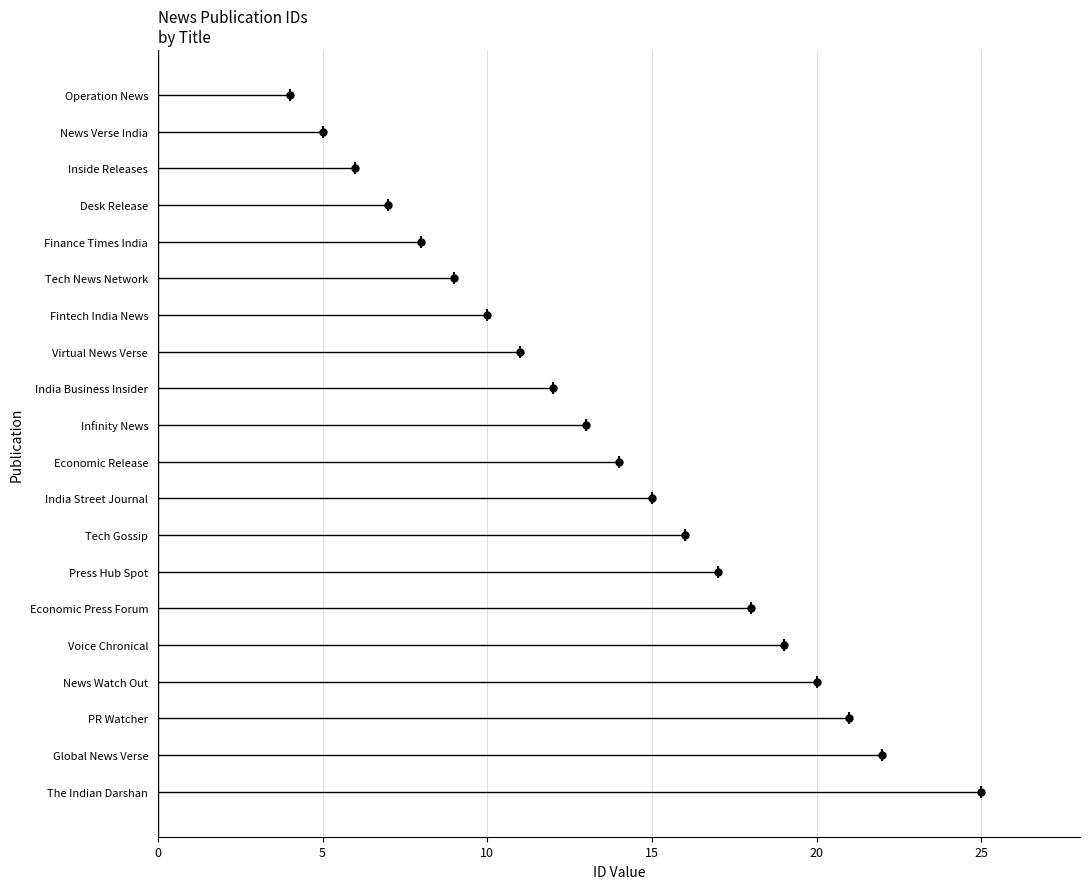

Which label corresponds to the largest value in the chart?

The Indian Darshan